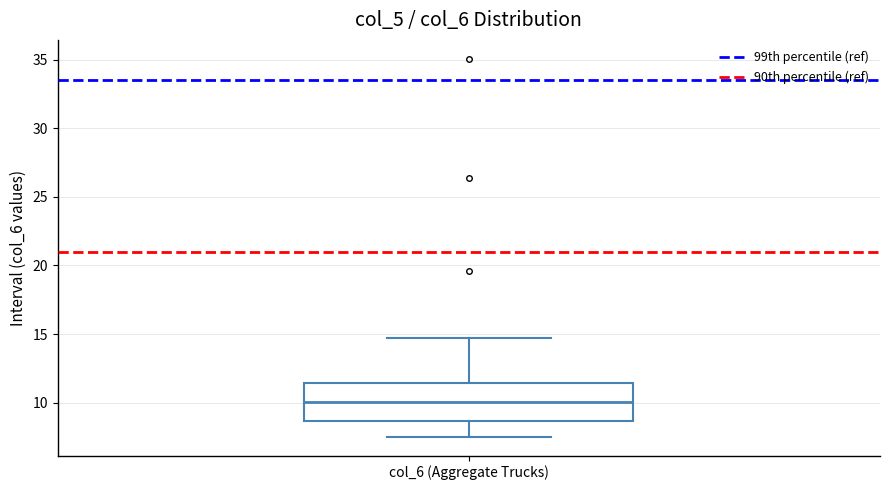

Where does the lower whisker of the box for col_6 (Aggregate Trucks) end on the y-axis? The values are not printed on the chart, so give them approximately, as read against the axis.

7.5